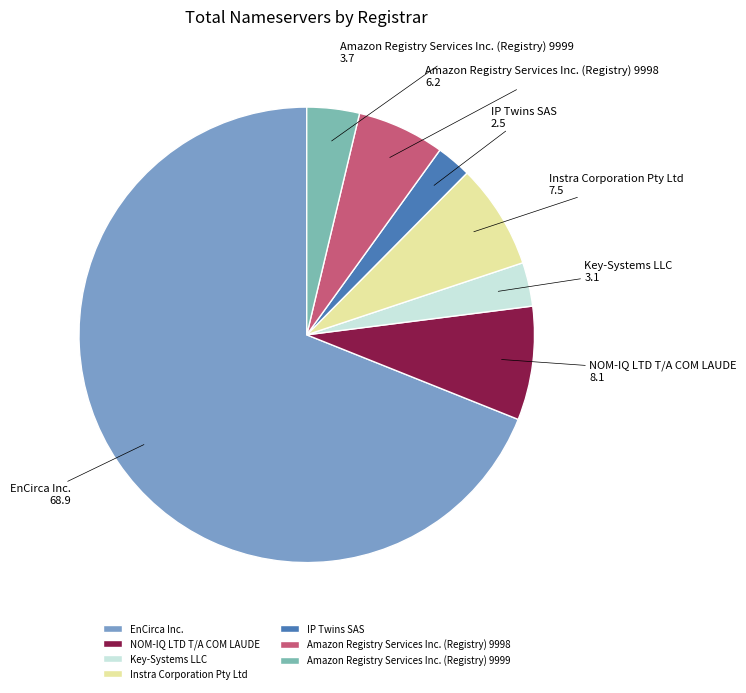

How many segments does this pie chart have?

7